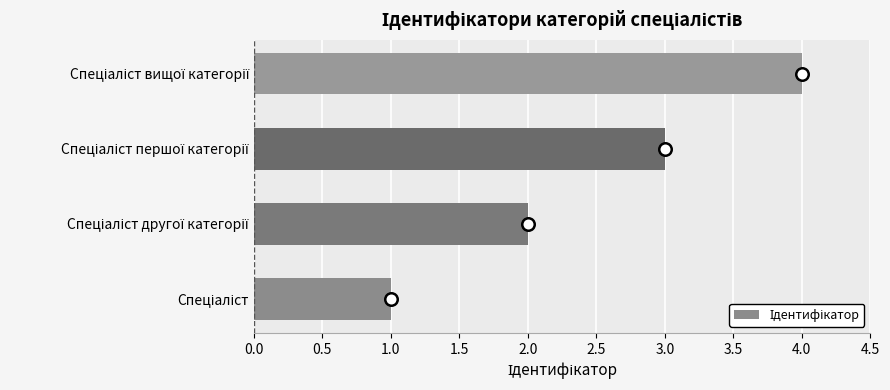

What is the greatest value displayed?

4